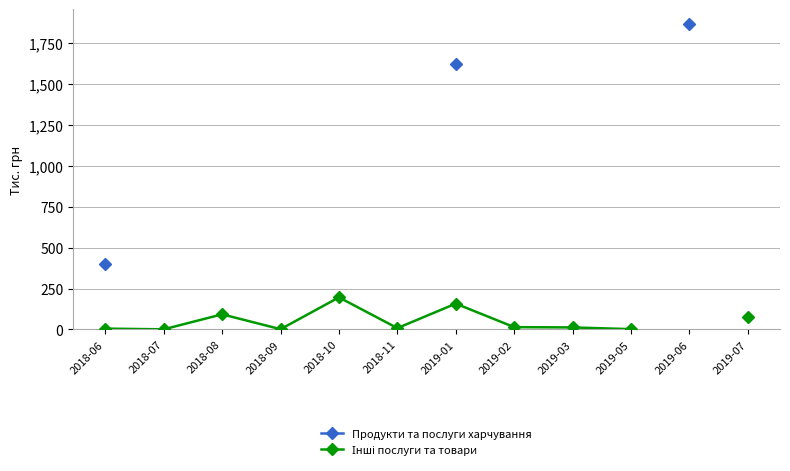

What is the label of the 4th point from the right?

2019-03